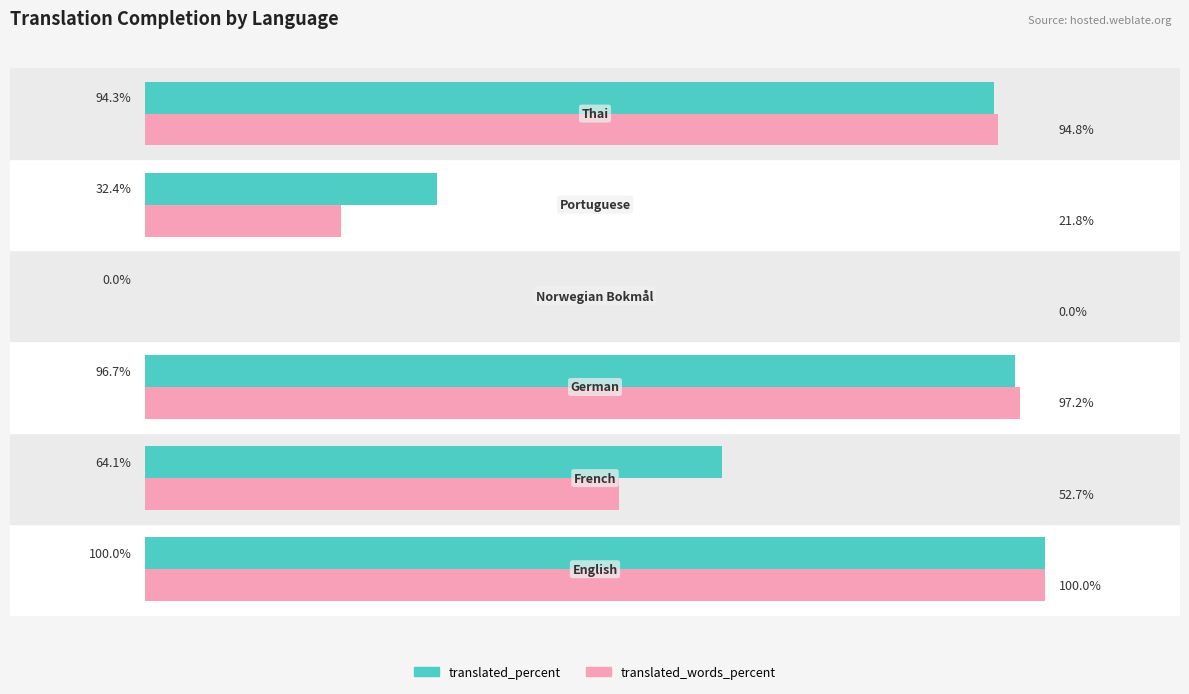

Which series has the largest total across all categories?

translated_percent